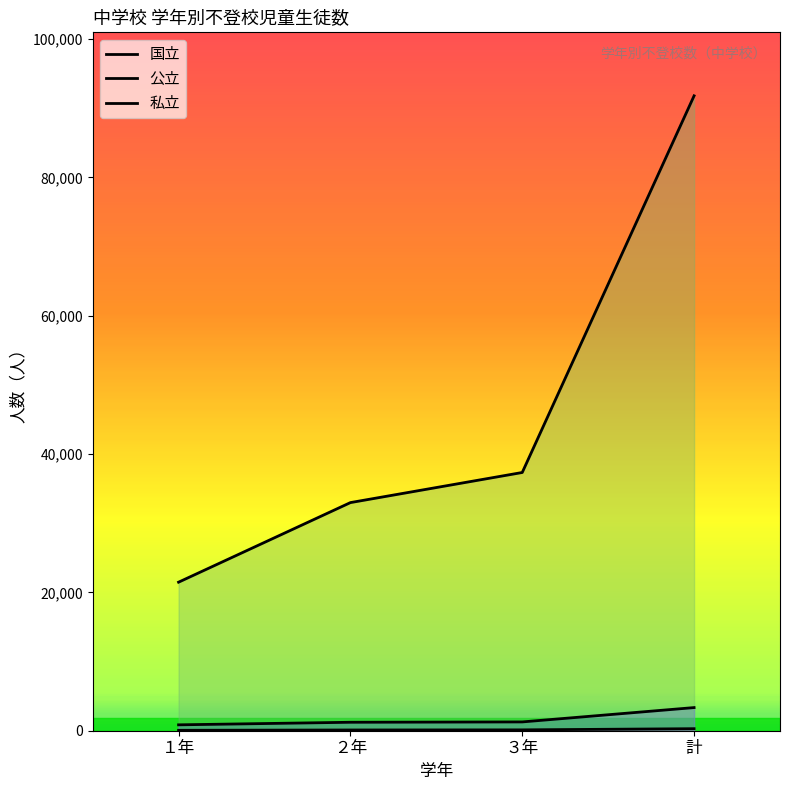

What is the minimum value for 公立?

21478